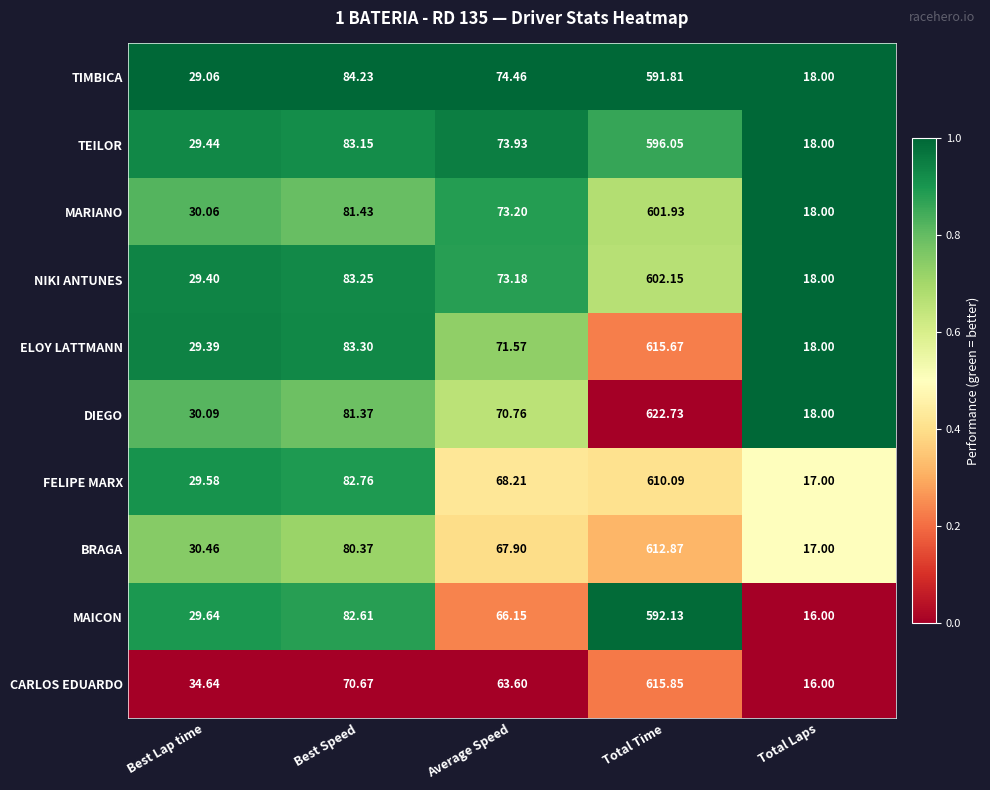

At which label does FELIPE MARX reach its minimum?

Total Laps